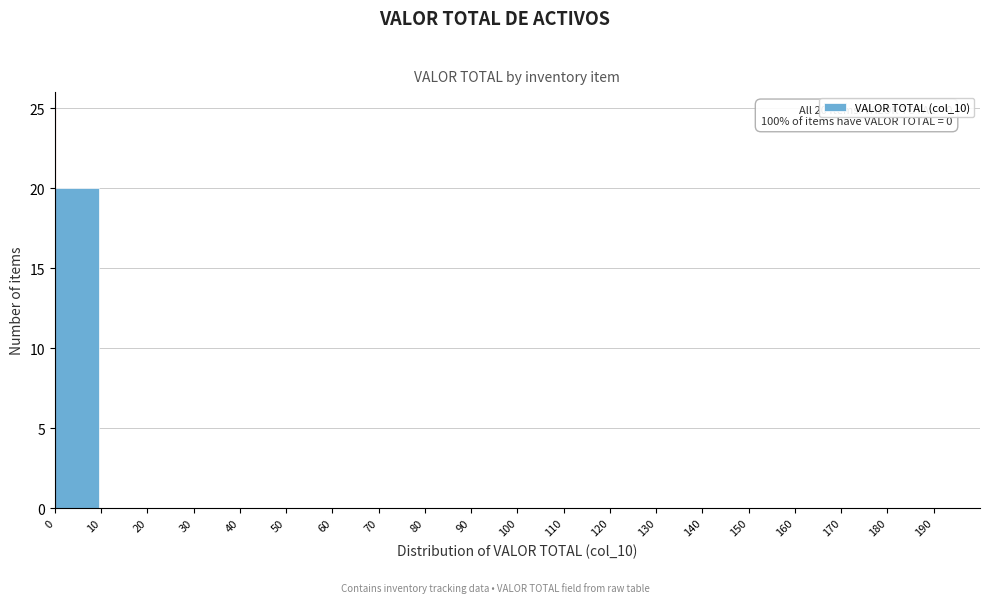

Which range on the x-axis has the tallest bar?

0 to 10